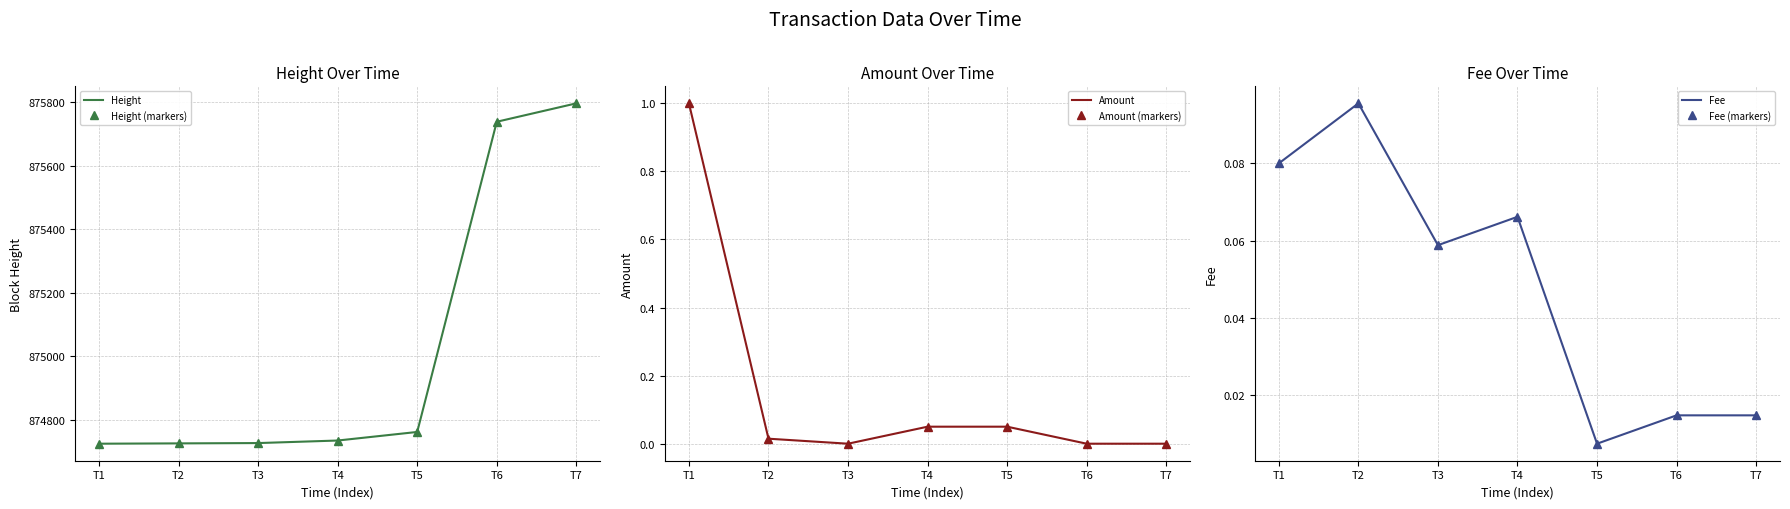

How many lines are shown in the chart?

6